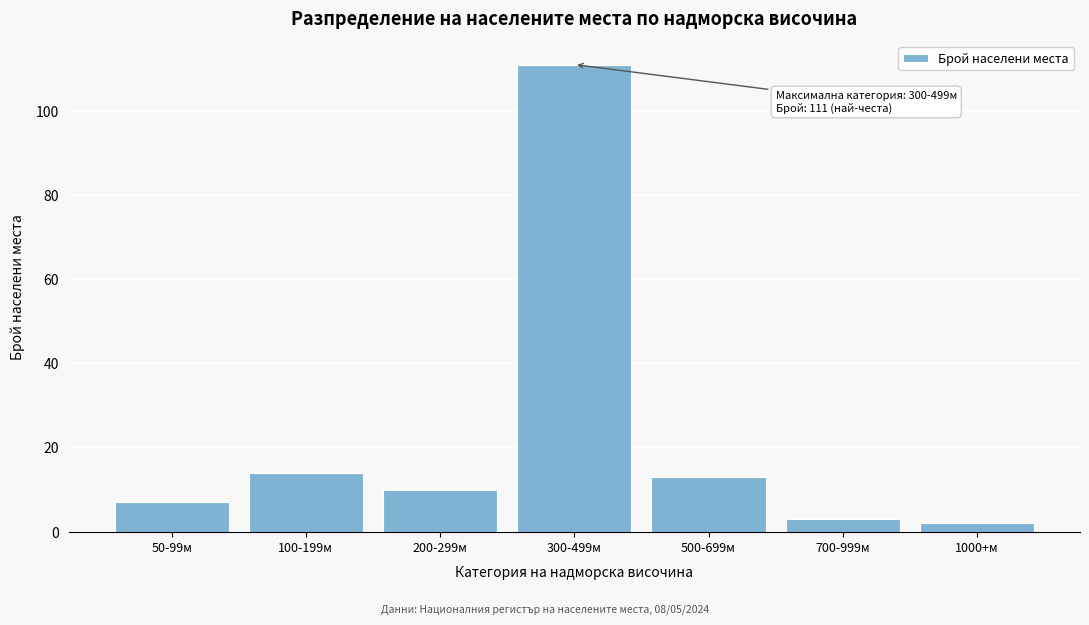

Reading left to right, extract all data points from this chart.

7	14	10	111	13	3	2